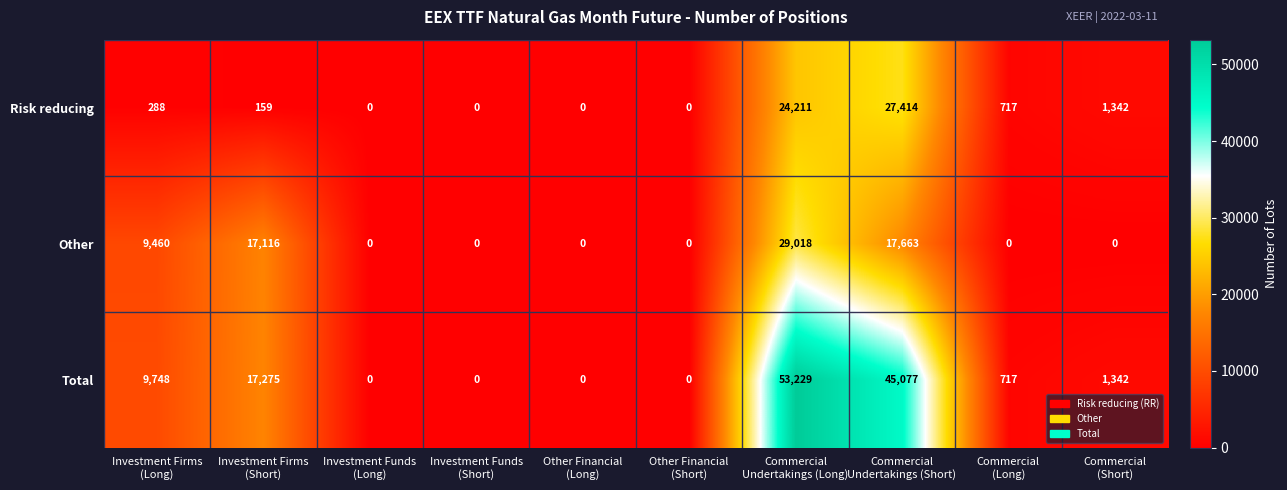

What is the difference between the second highest and minimum values in the Other series?

17663